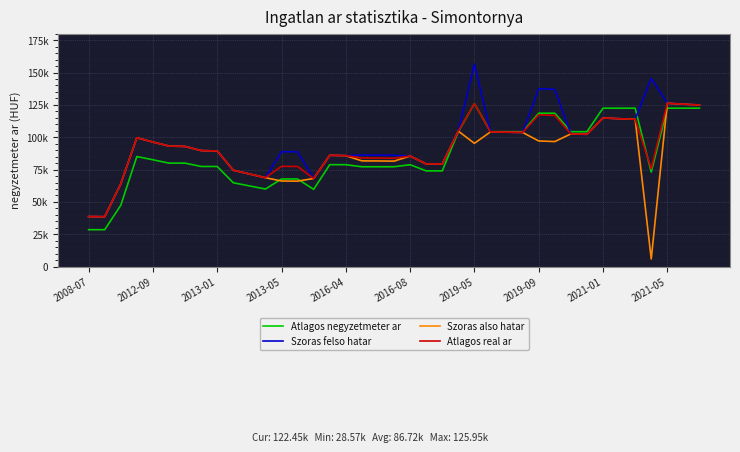

Which series has the largest range (max minus min)?

Szoras also hatar